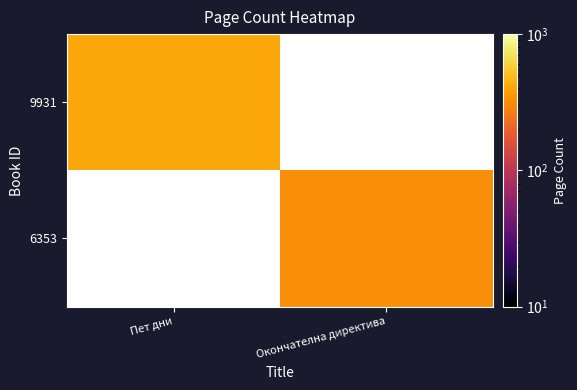

Rank the categories by 9931 value from lowest to highest.

Пет дни, Окончателна директива